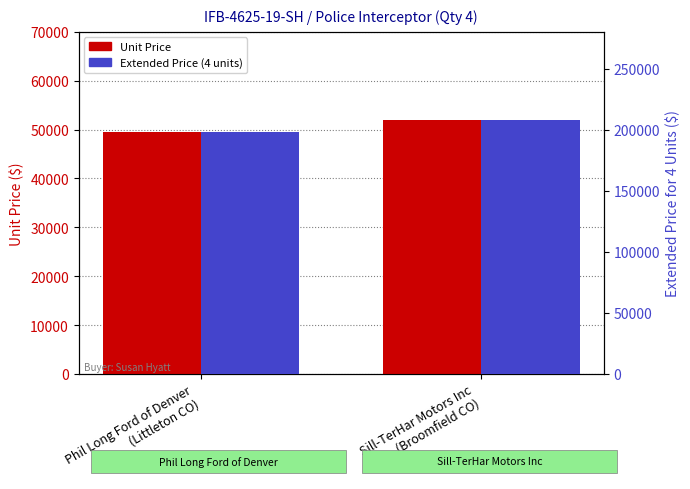

At Phil Long Ford of Denver
(Littleton CO), list the series in order from smallest to largest.

Unit Price, Extended Price (4 units)